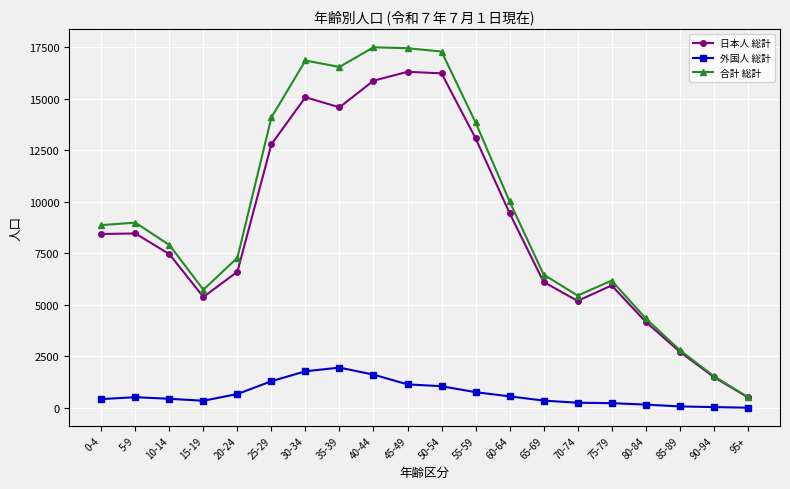

How many data points does each series have?

20